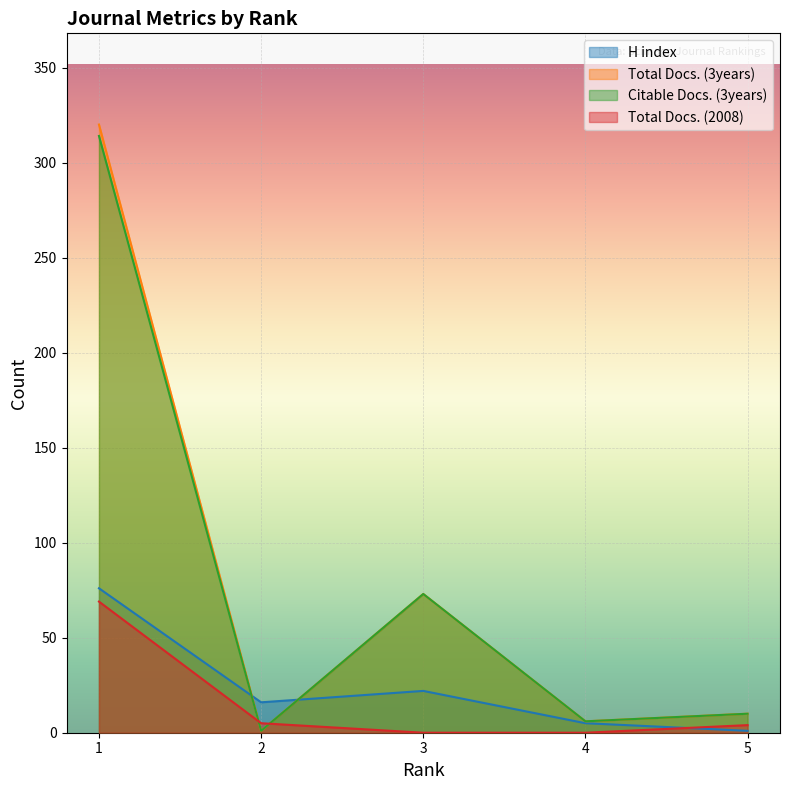

Which series has the largest range (max minus min)?

Total Docs. (3years)